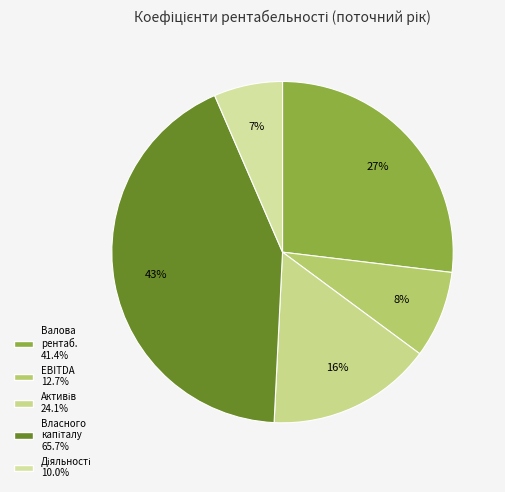

How many slices are in this pie chart?

5